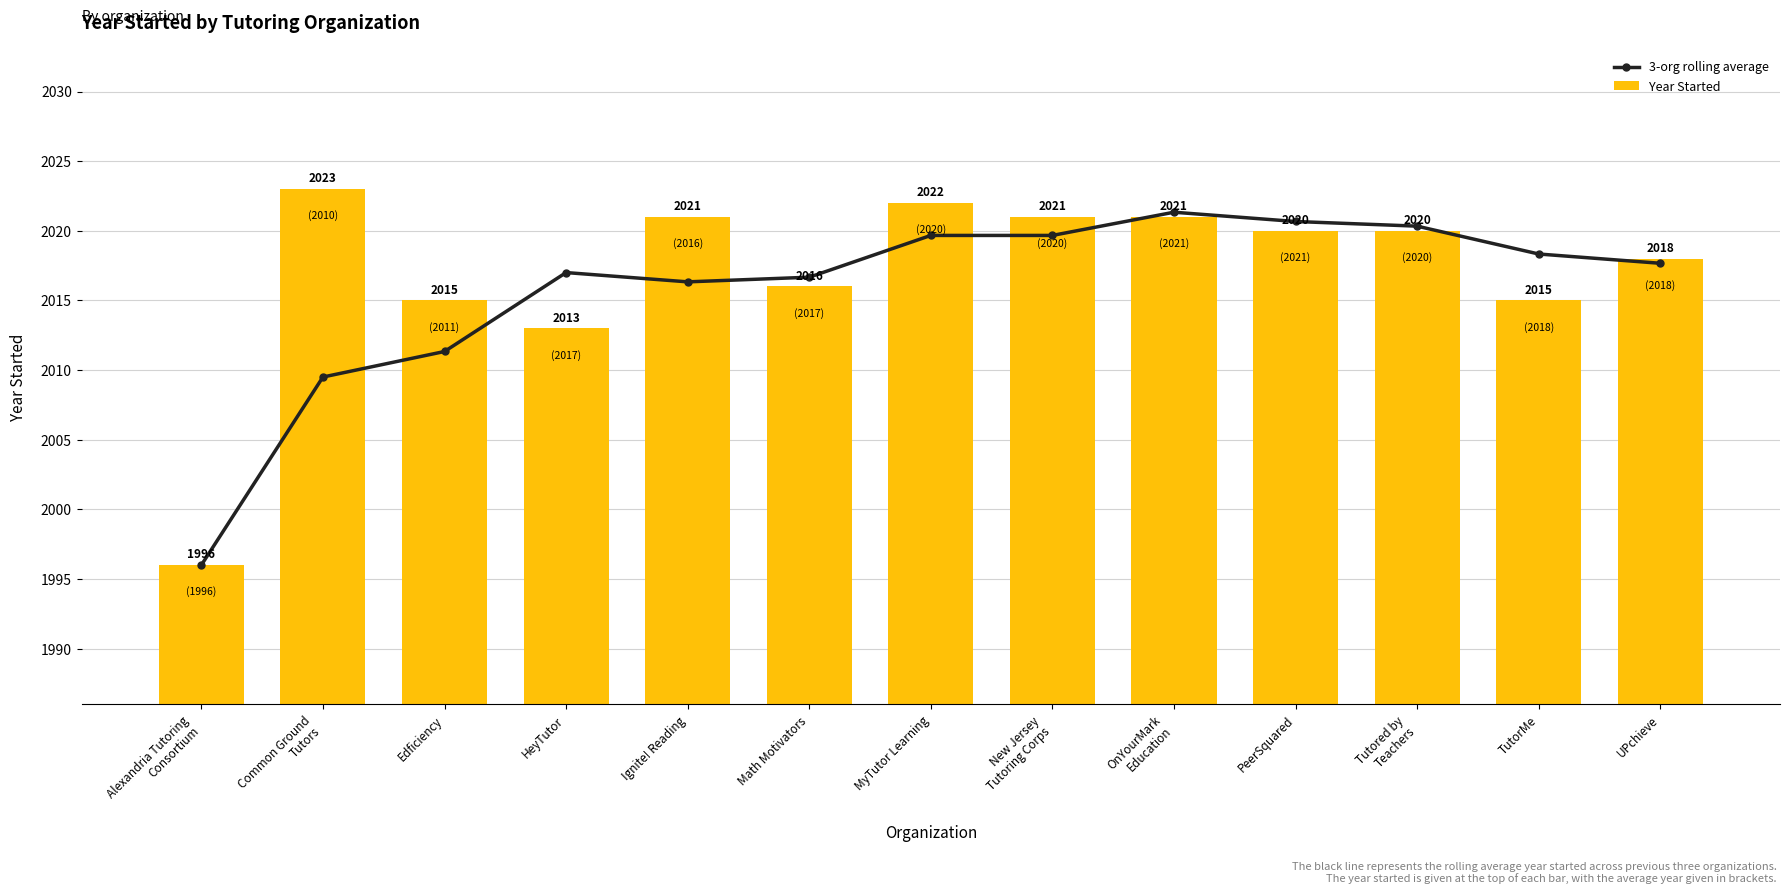

What is the difference between the second highest and second lowest values in the 3-org rolling average series?

11.2